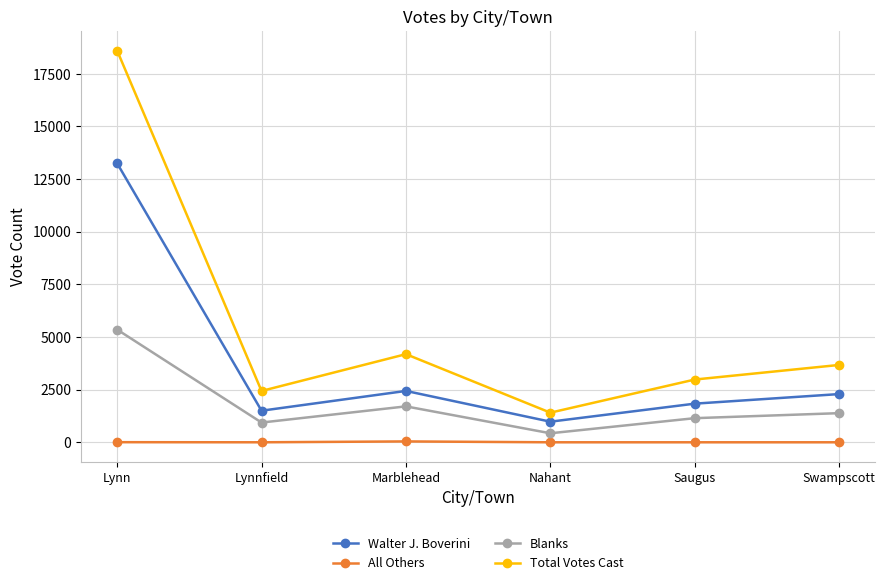

What is the difference between the second highest and second lowest values in the Blanks series?

768